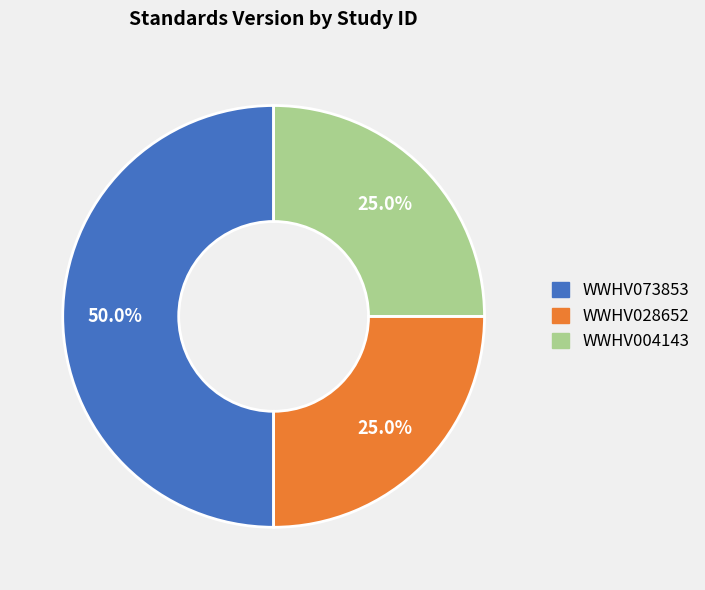

How many segments does this pie chart have?

3